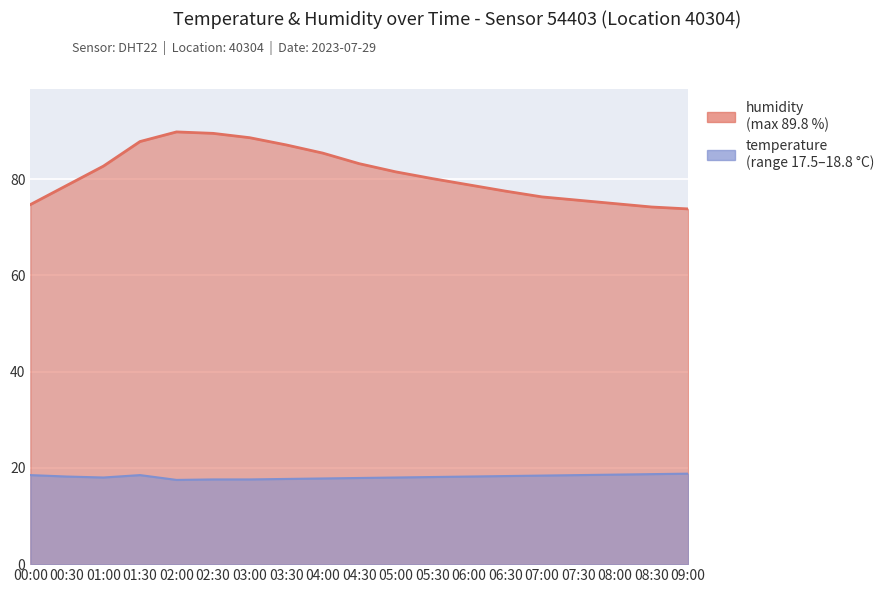

Which series changed the most between 01:30 and 02:00?

humidity